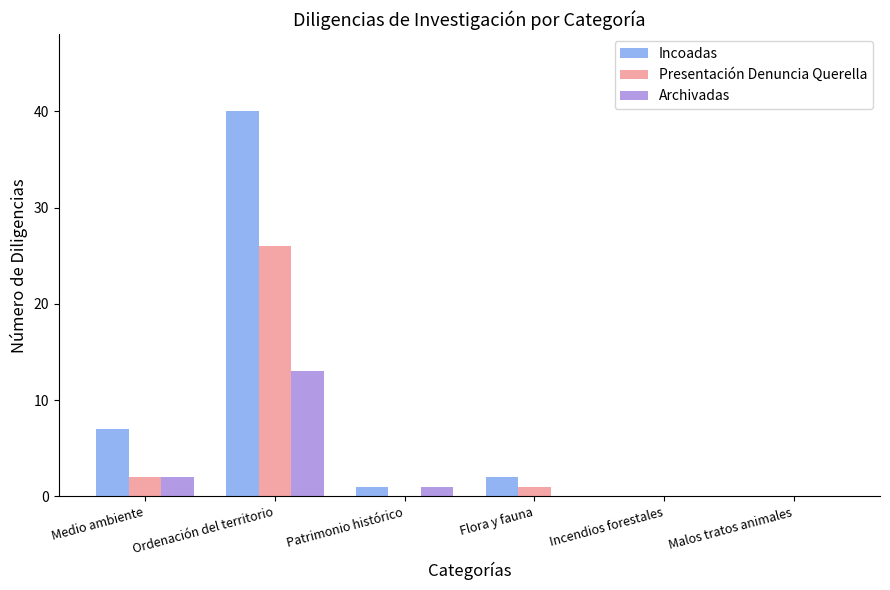

Reading left to right, transcribe all the data shown in this chart.

Incoadas: 7	40	1	2	0	0
Presentación Denuncia Querella: 2	26	0	1	0	0
Archivadas: 2	13	1	0	0	0